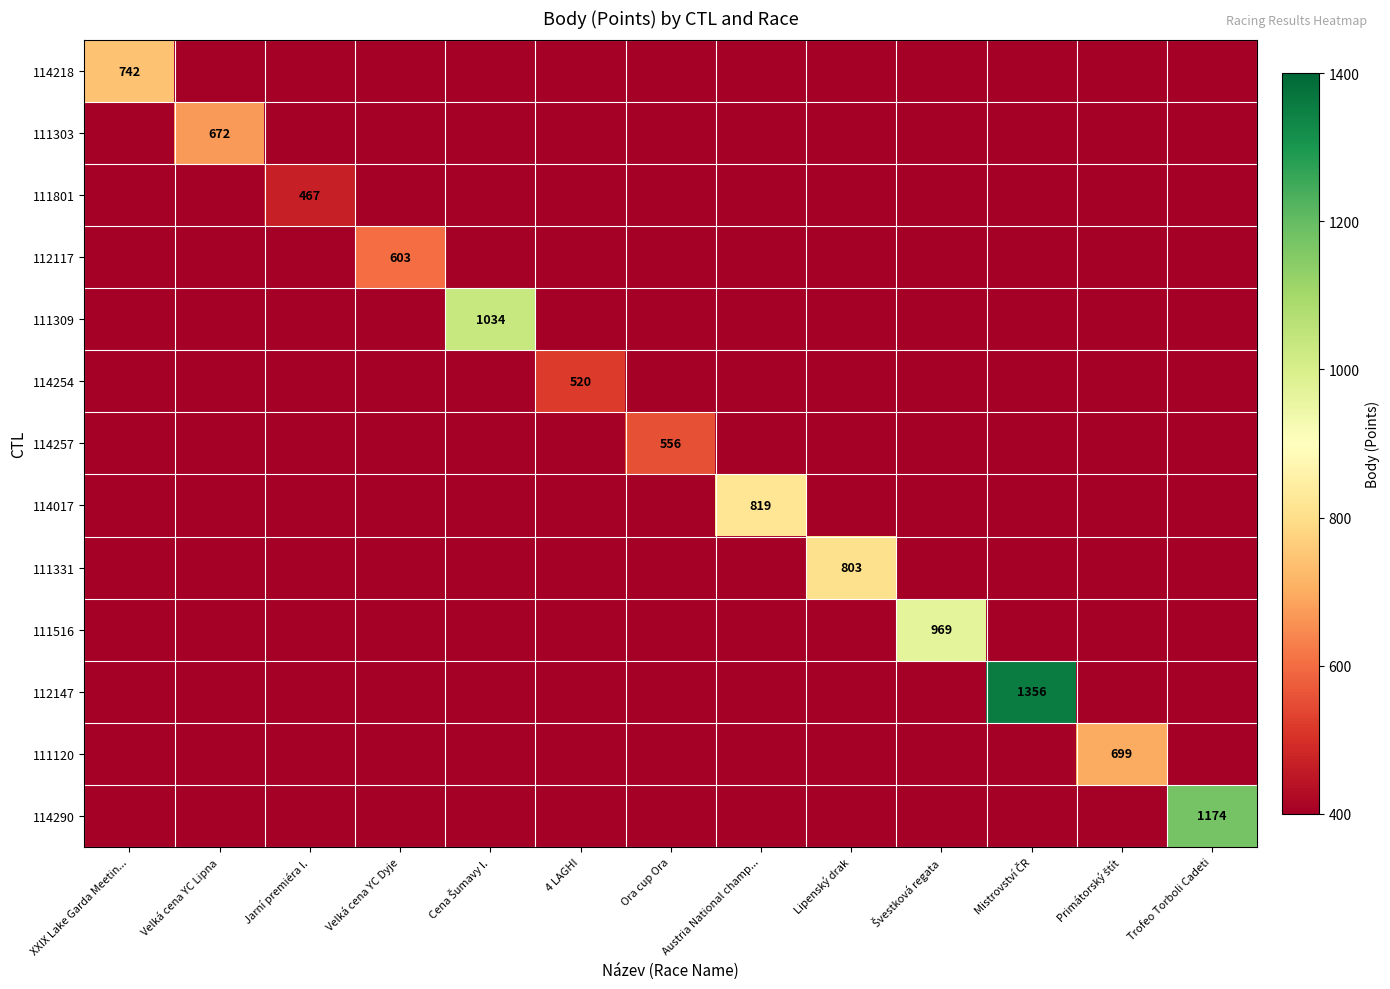

True or false: 114290 has a value of 689 at Primátorský štít.

False